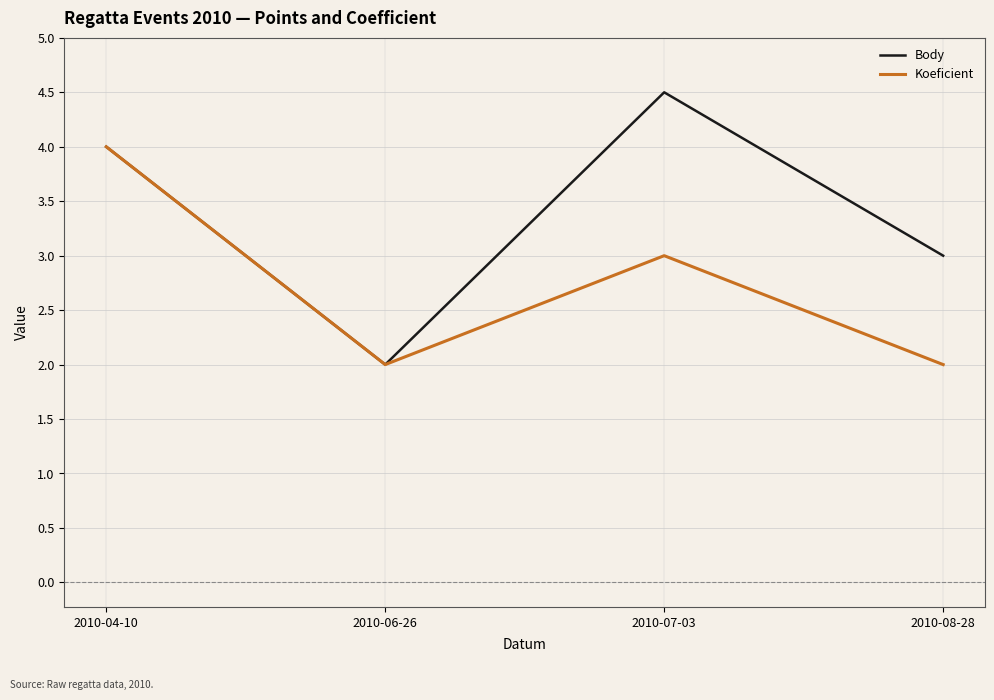

List the series in order of their overall mean, highest first.

Body, Koeficient